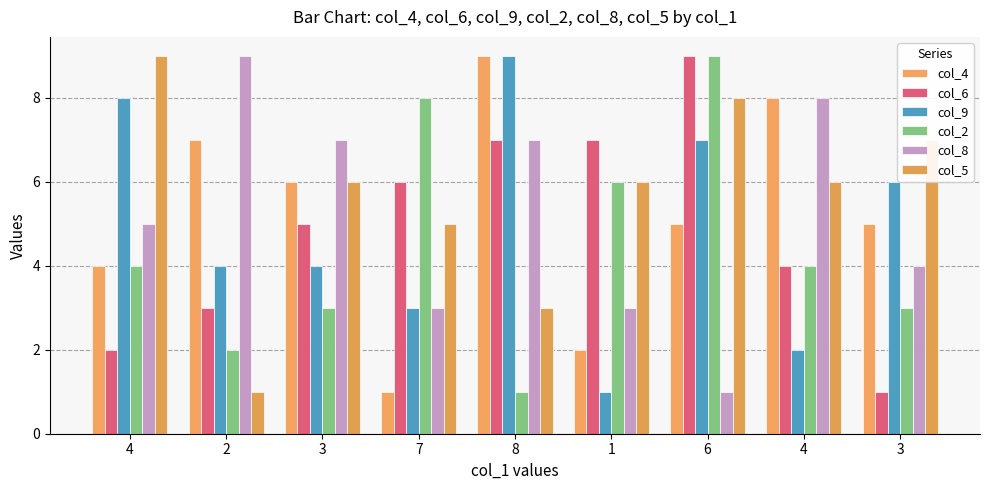

Count the number of data series in this chart.

6